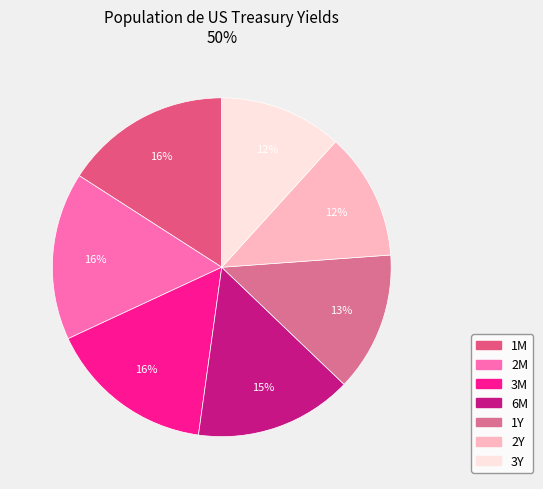

How many segments does this pie chart have?

7